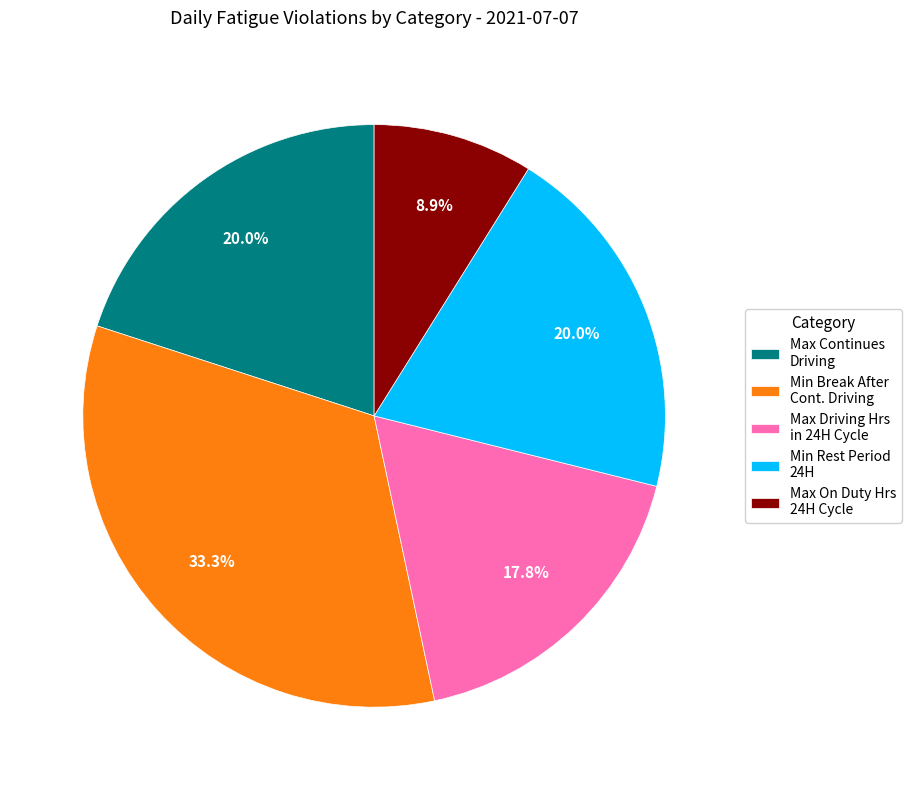

Combined, do Min Rest Period 24H and Min Break After Cont. Driving account for over 50%?

Yes